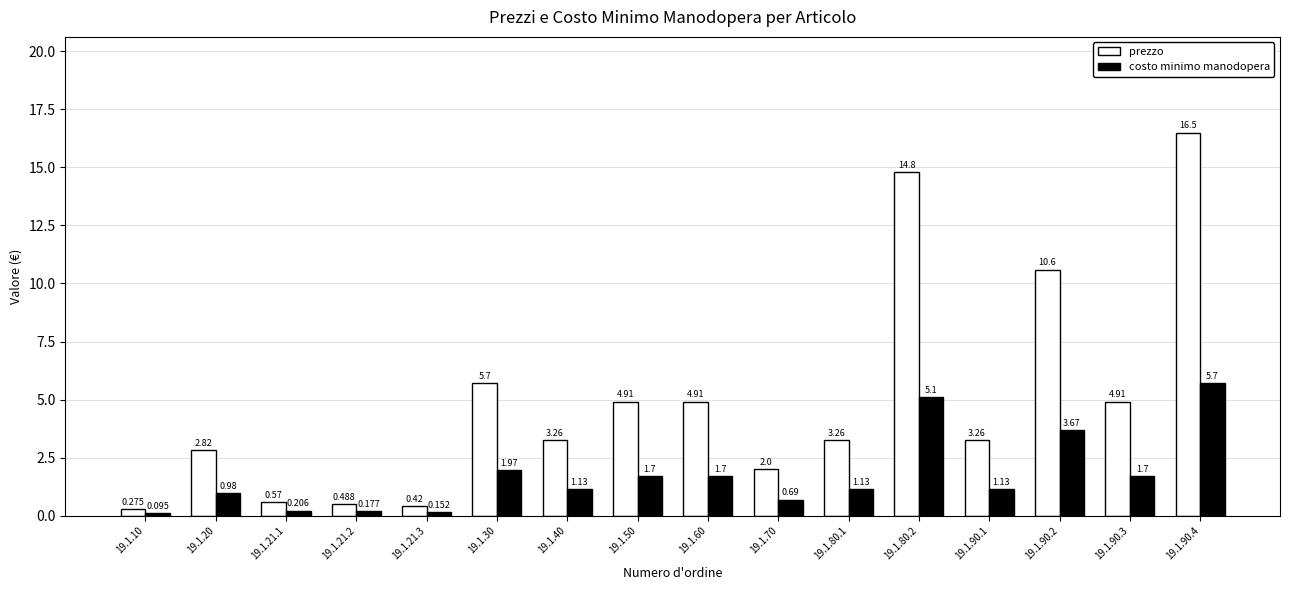

Which category has the highest value across all series?

19.1.90.4